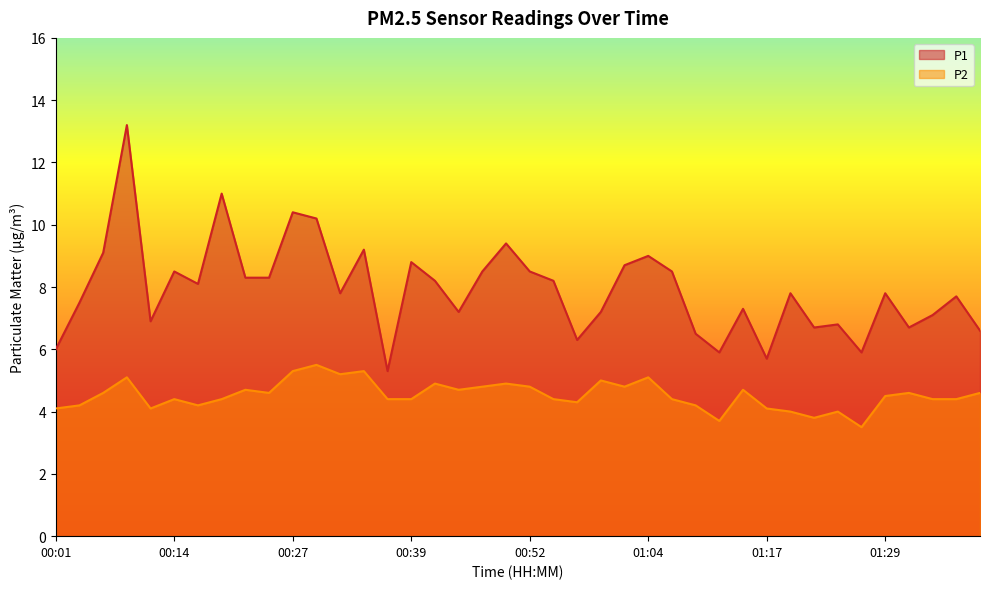

How many distinct data groups are displayed?

2